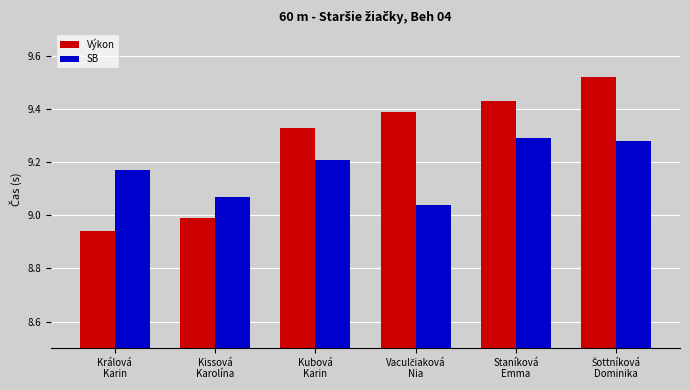

Which series has the largest range (max minus min)?

Výkon